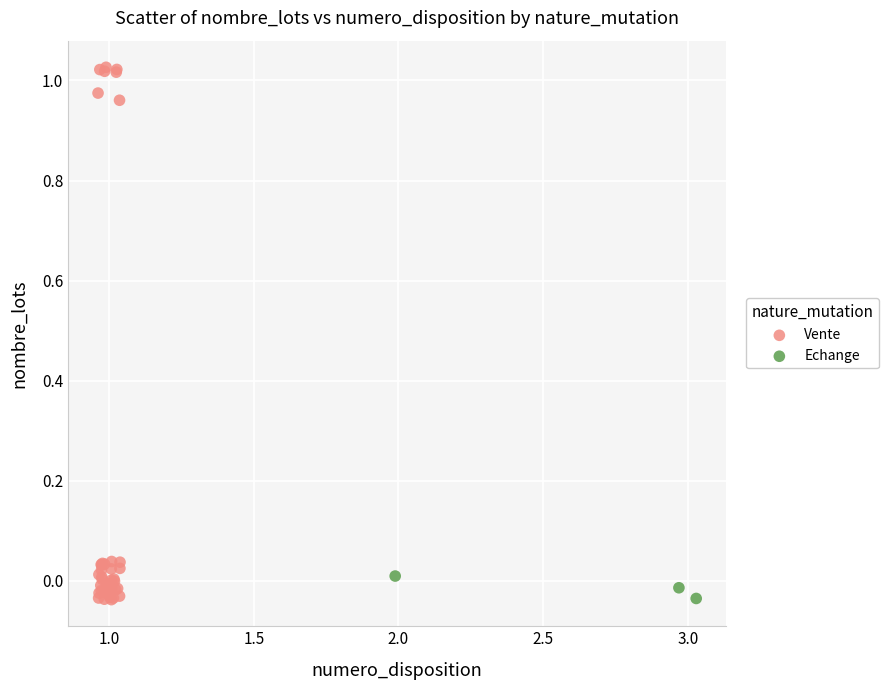

Which series has the widest spread of Y values?

Vente